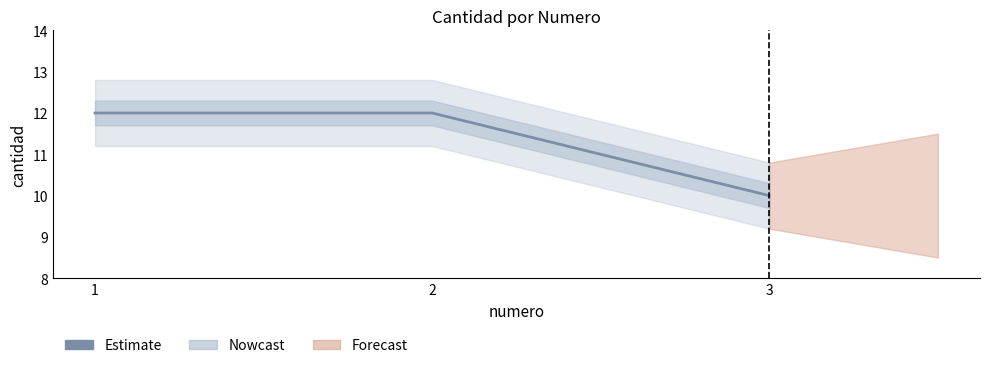

Approximately how many times larger is the value at 3 compared to 1?

0.8